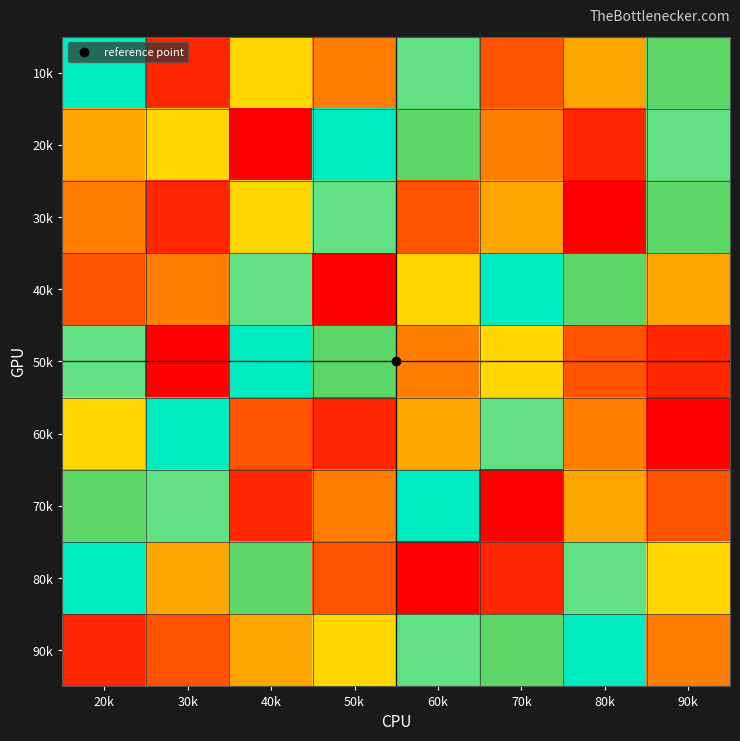

What is the total value across all series at 70k?

45